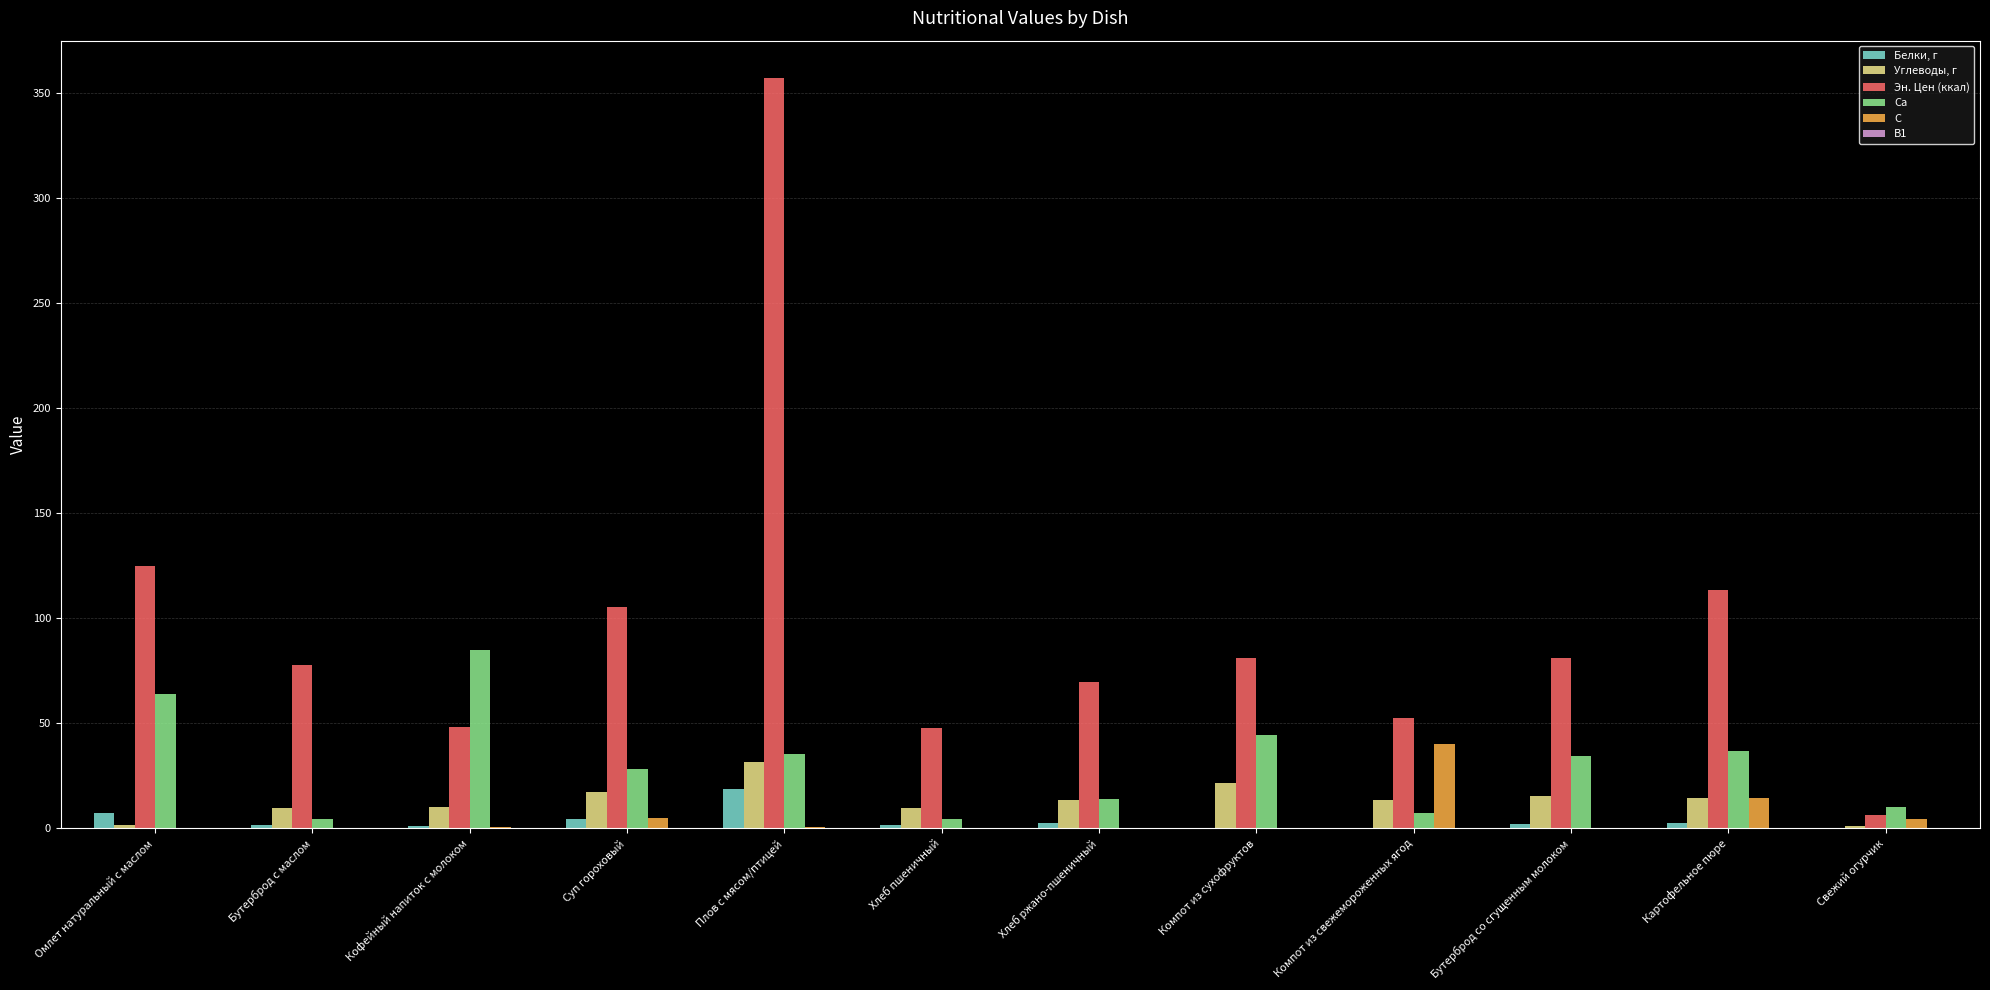

What is the maximum value for Ca?

85.0